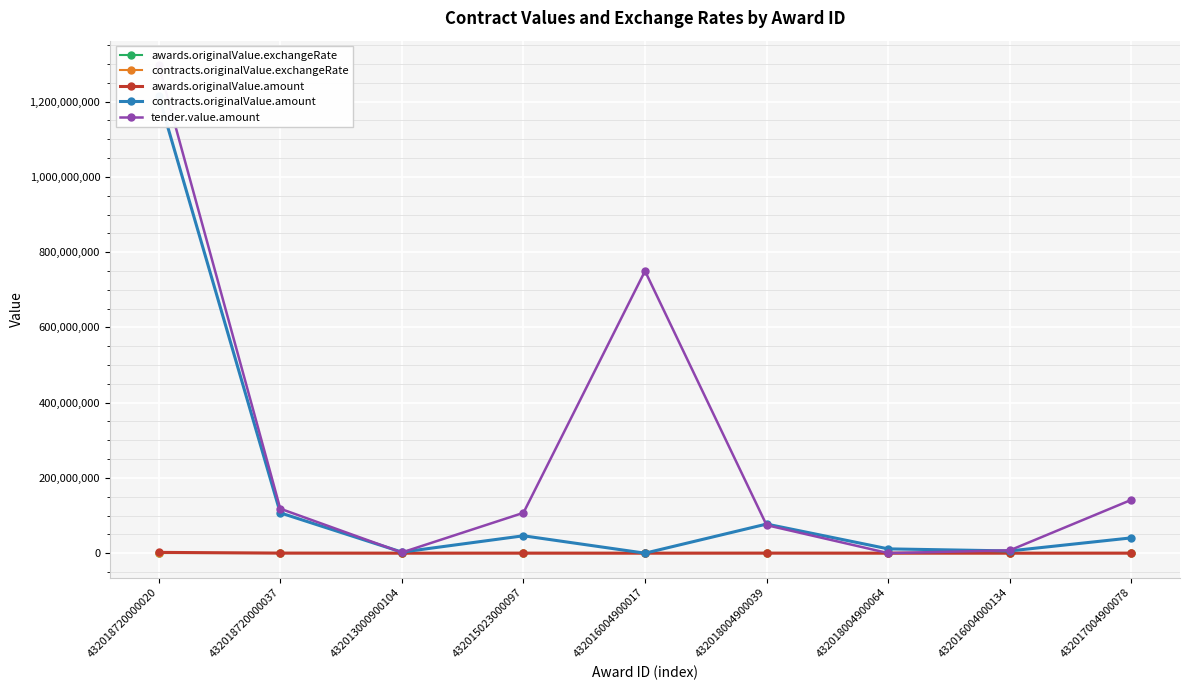

Is it true that awards.originalValue.exchangeRate equals 534.9 at 432015023000097?

True